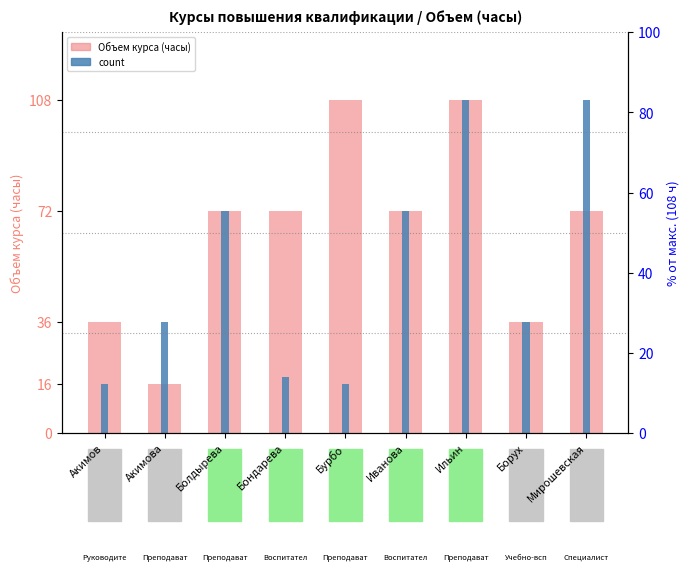

List the series in order of their peak value, highest first.

Объем курса (часы), count, % от макс.